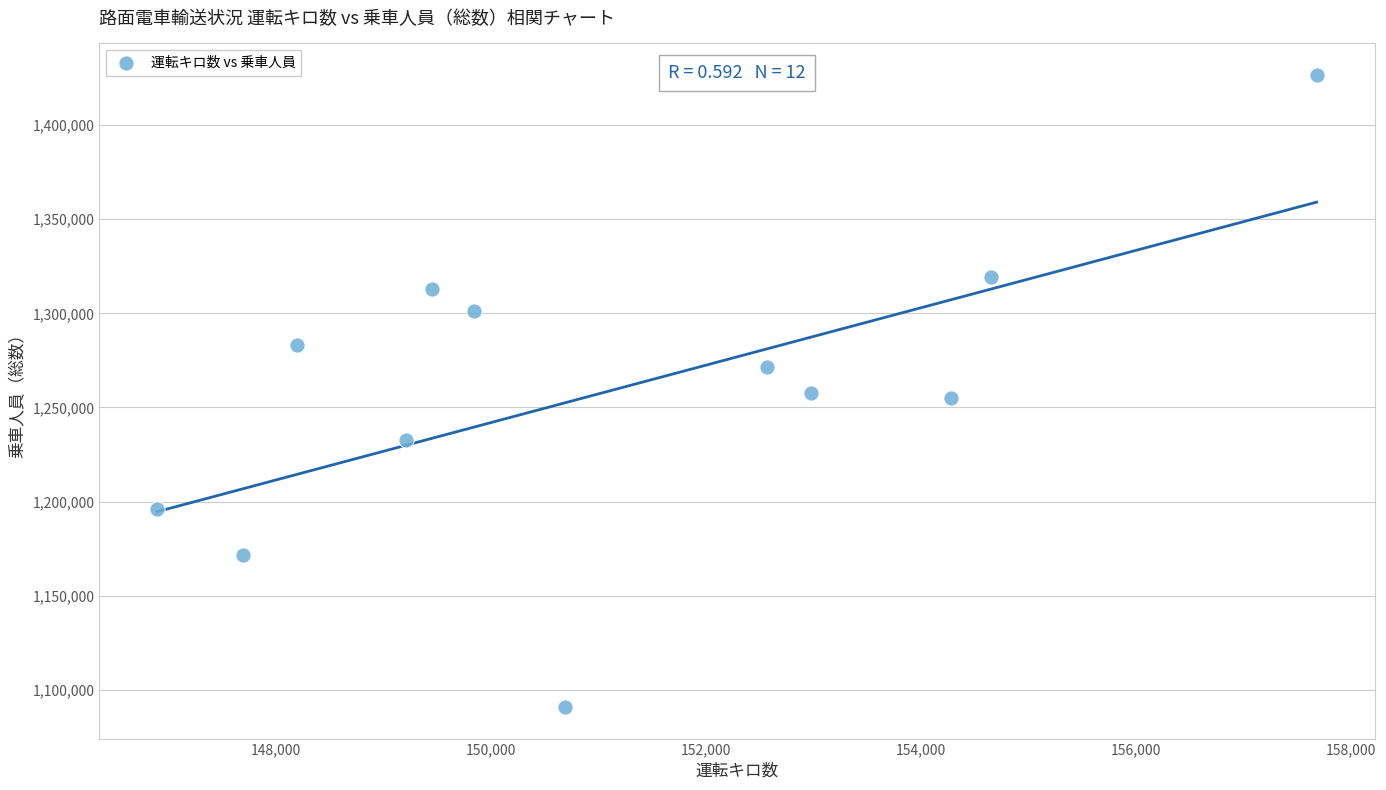

What is the range of X values (max minus min)?

10775